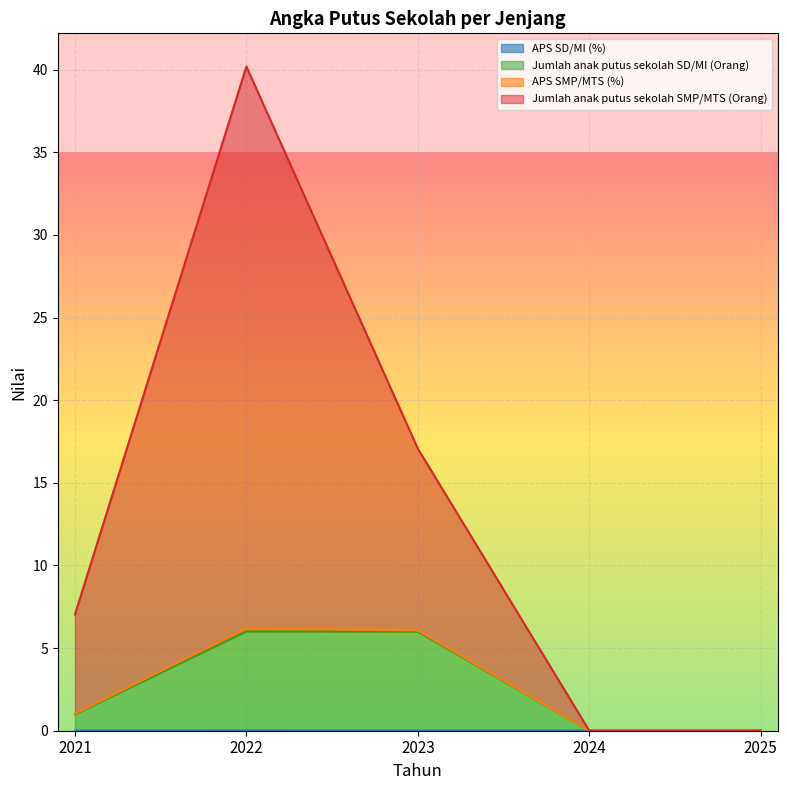

At which category is the sum across all series the highest?

2022